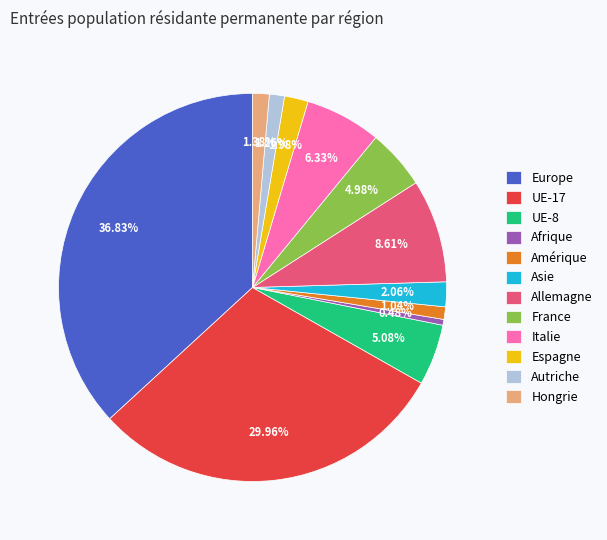

What percentage is NOT represented by Espagne?

98.0%